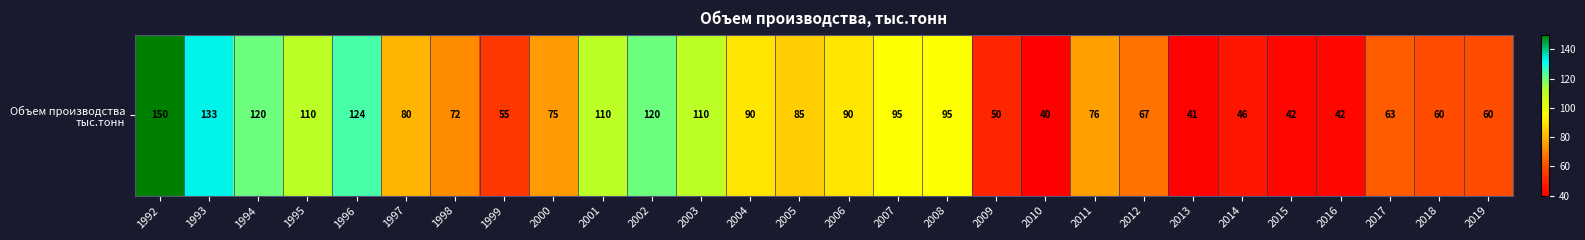

Rank the categories by value from highest to lowest.

1992, 1993, 1996, 1994, 2002, 1995, 2001, 2003, 2007, 2008, 2004, 2006, 2005, 1997, 2011, 2000, 1998, 2012, 2017, 2018, 2019, 1999, 2009, 2014, 2015, 2016, 2013, 2010